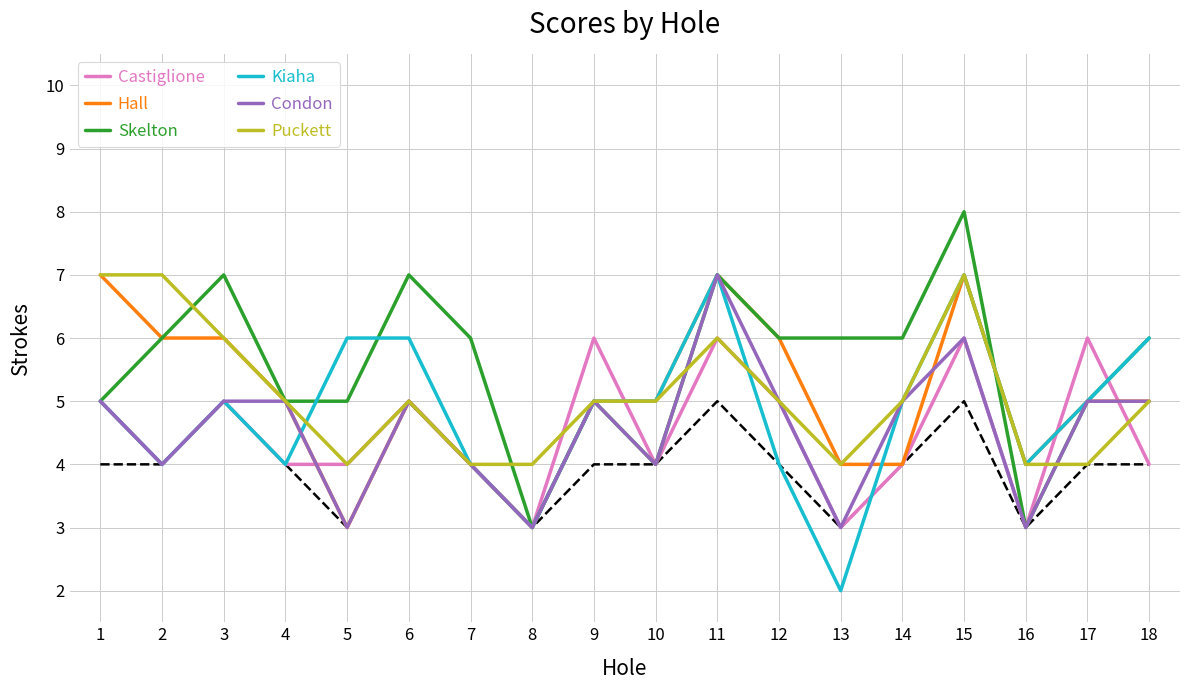

What is the difference between the maximum and second lowest values in the Castiglione series?

3